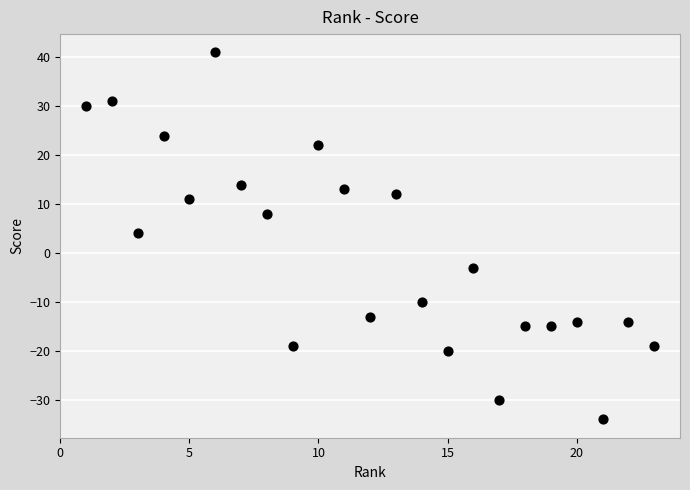

What is the range of Y values (max minus min)?

75